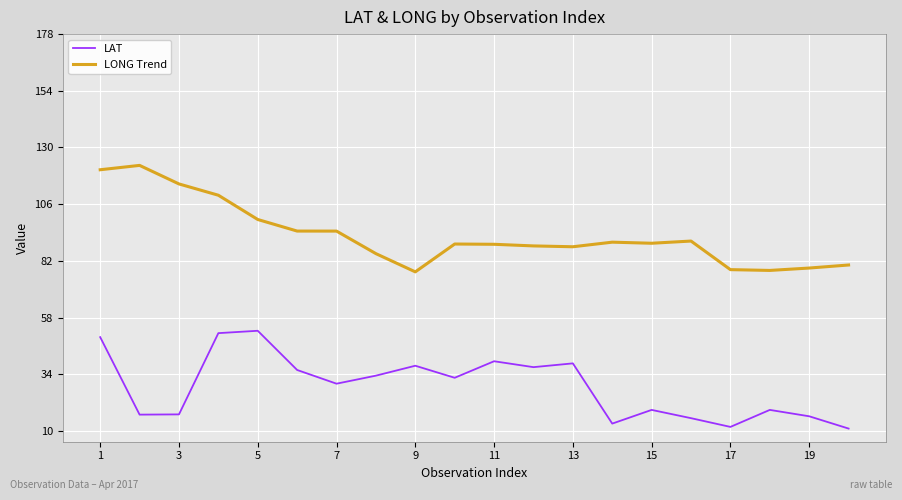

True or false: LAT and LONG Trend intersect in this chart.

False